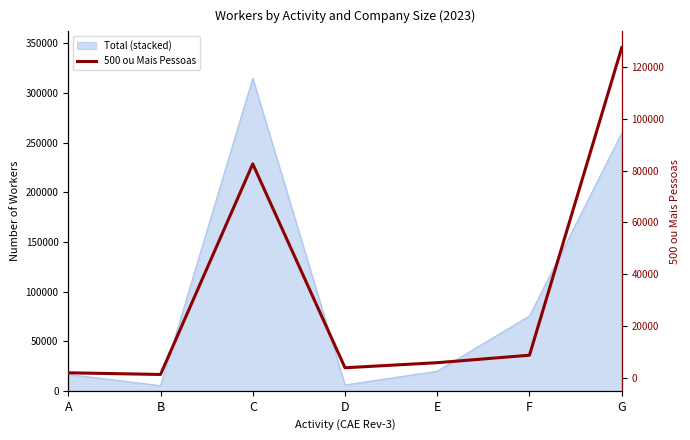

How many lines are shown in the chart?

1